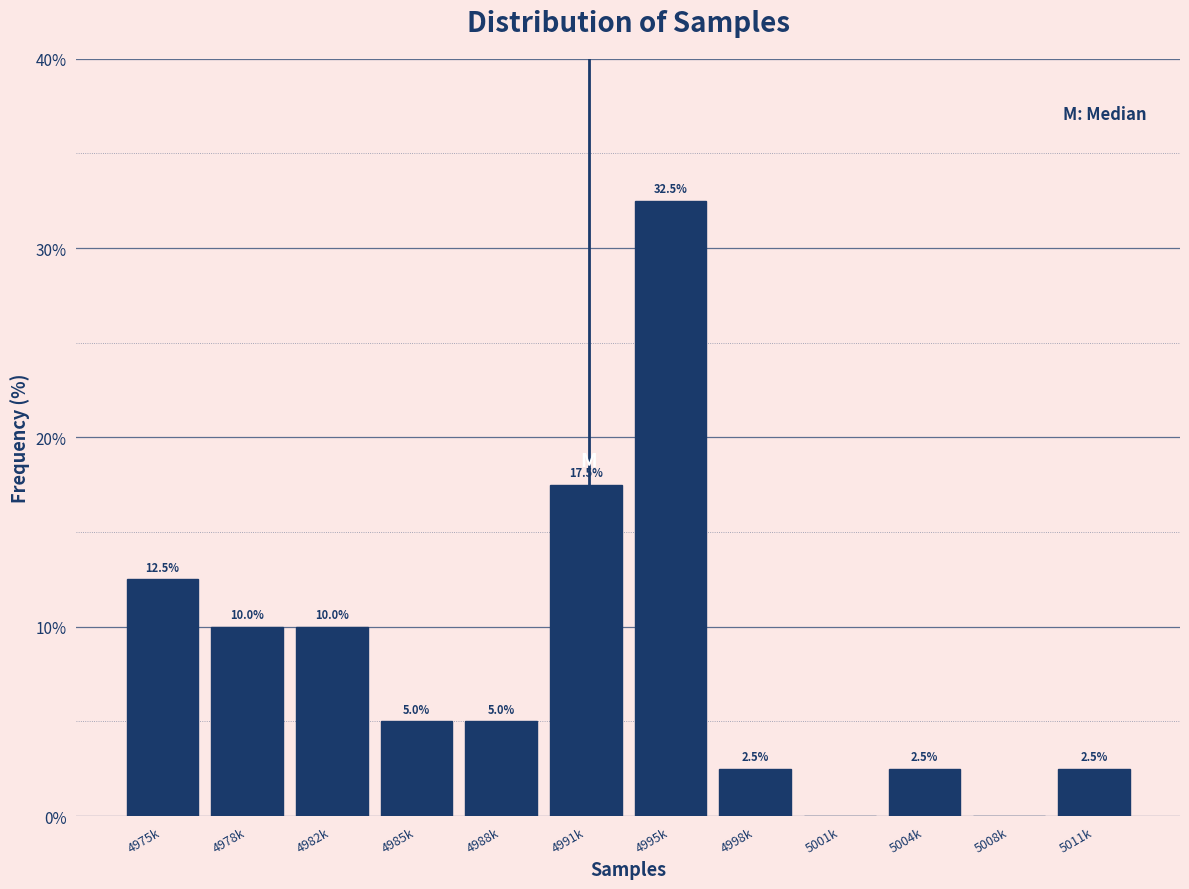

Reading left to right, what are all the values shown in this chart?

4975k=12.5	4978k=10.0	4982k=10.0	4985k=5.0	4988k=5.0	4991k=17.5	4995k=32.5	4998k=2.5	5001k=0.0	5004k=2.5	5008k=0.0	5011k=2.5